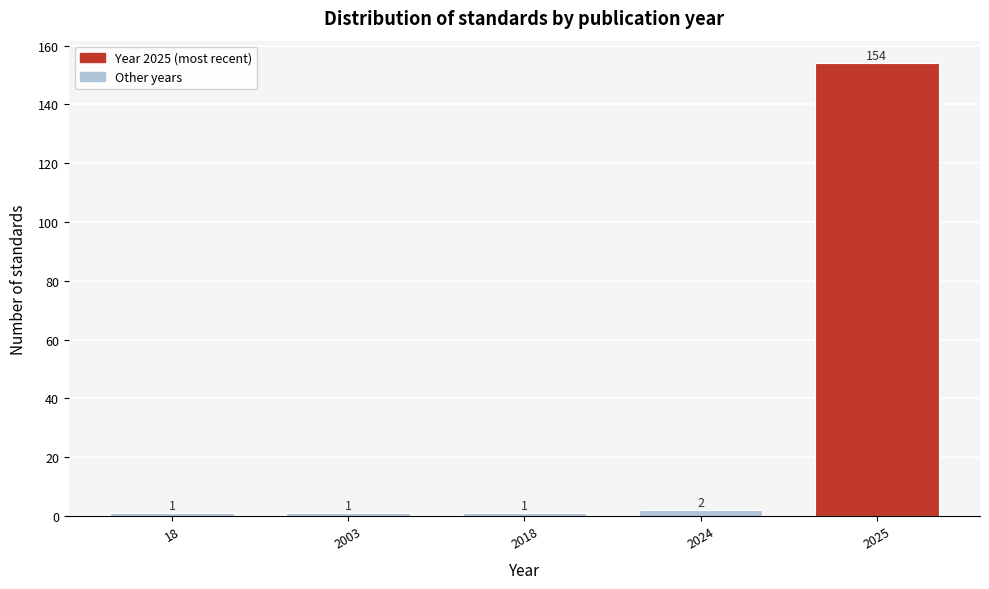

Reading left to right, extract all data points from this chart.

1	1	1	2	154